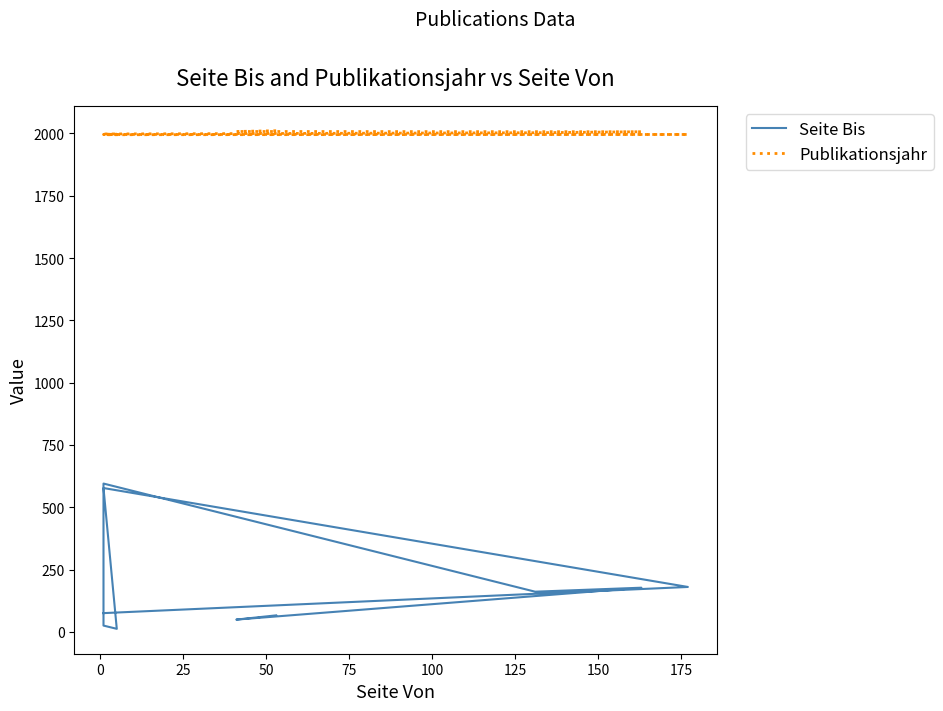

Rank the series by their maximum value, from highest to lowest.

Publikationsjahr, Seite Bis